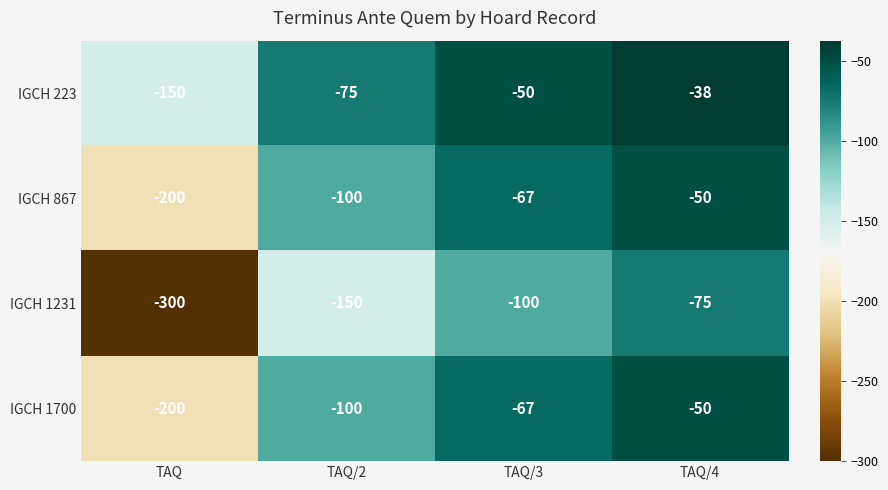

What is the total value across all series at TAQ?

-850